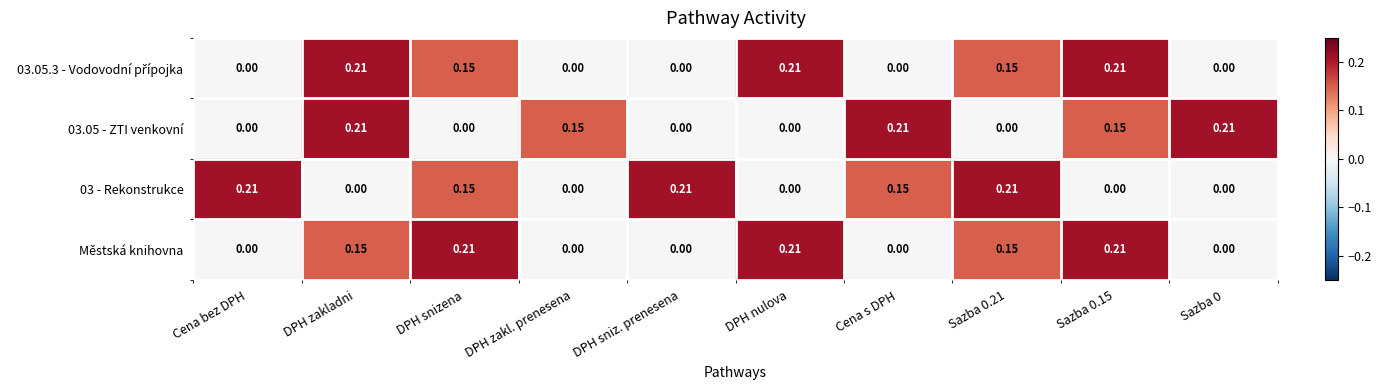

How many values in the 03.05 - ZTI venkovní series exceed 0?

5